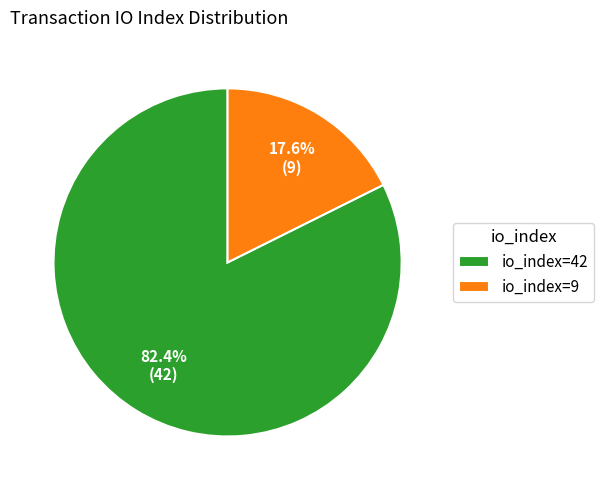

Which has a higher value, io_index=42 or io_index=9?

io_index=42